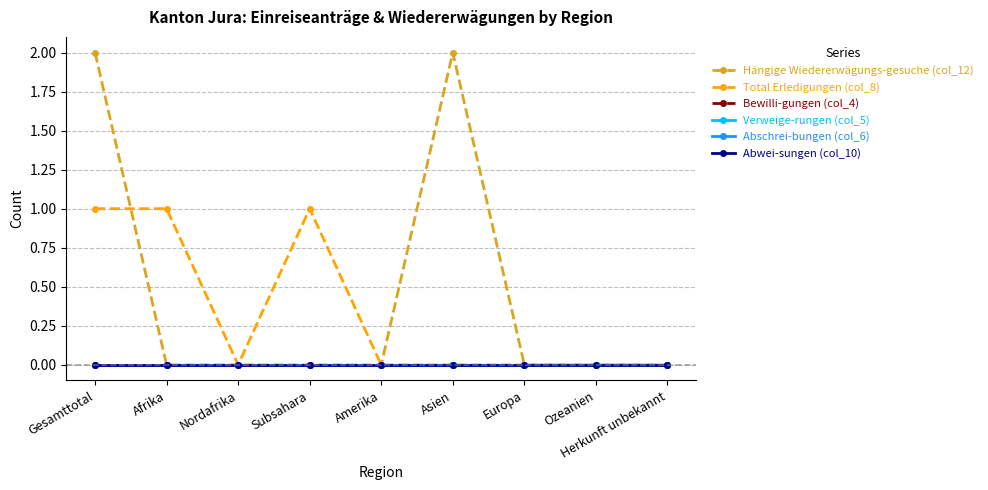

Does the chart have visible grid lines?

Yes